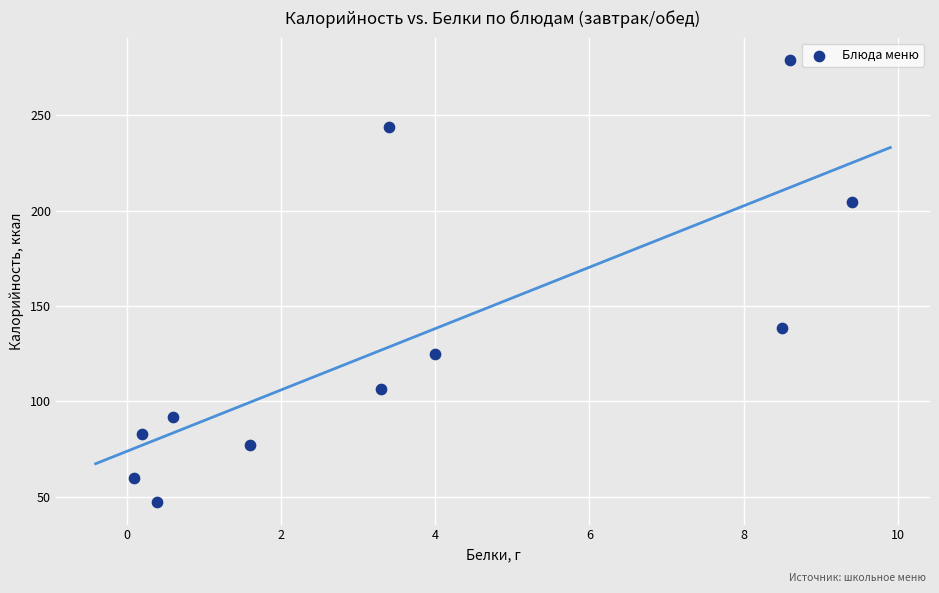

What Y value in the scatter plot is closest to 163?

138.6